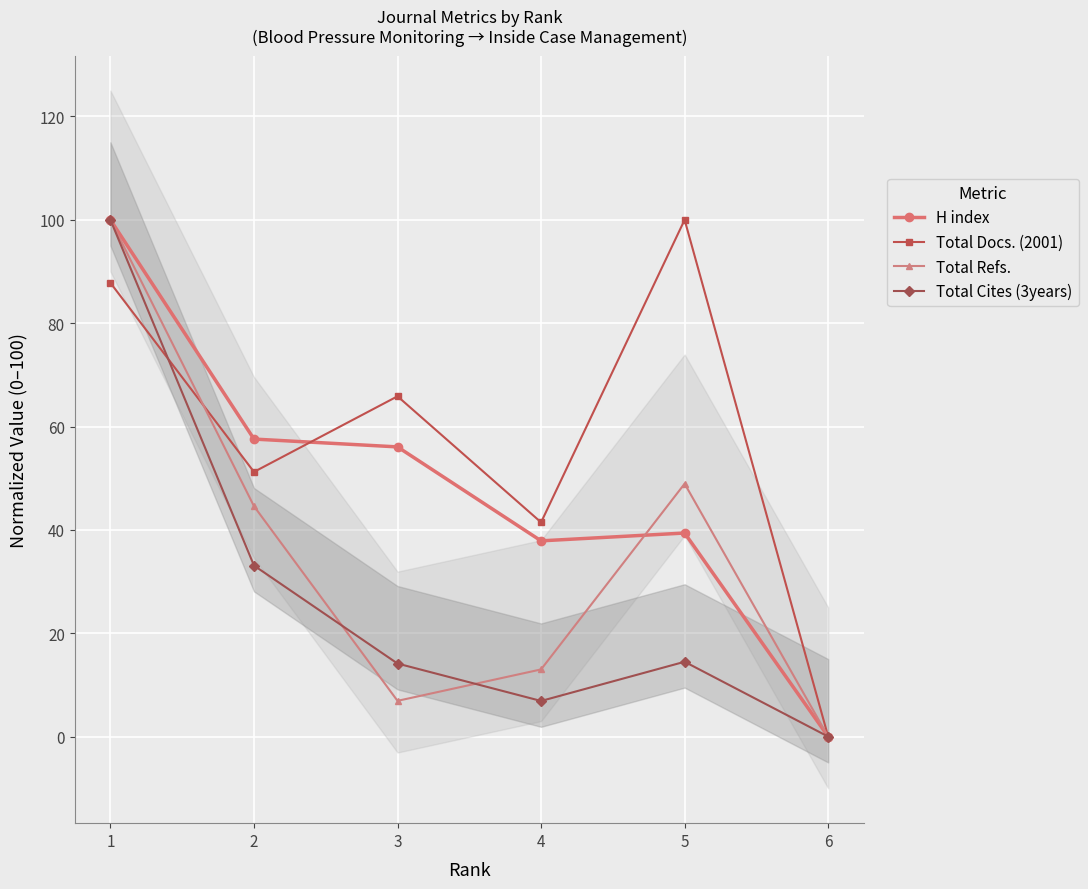

How many values in the Total Cites (3years) series exceed 14?

4